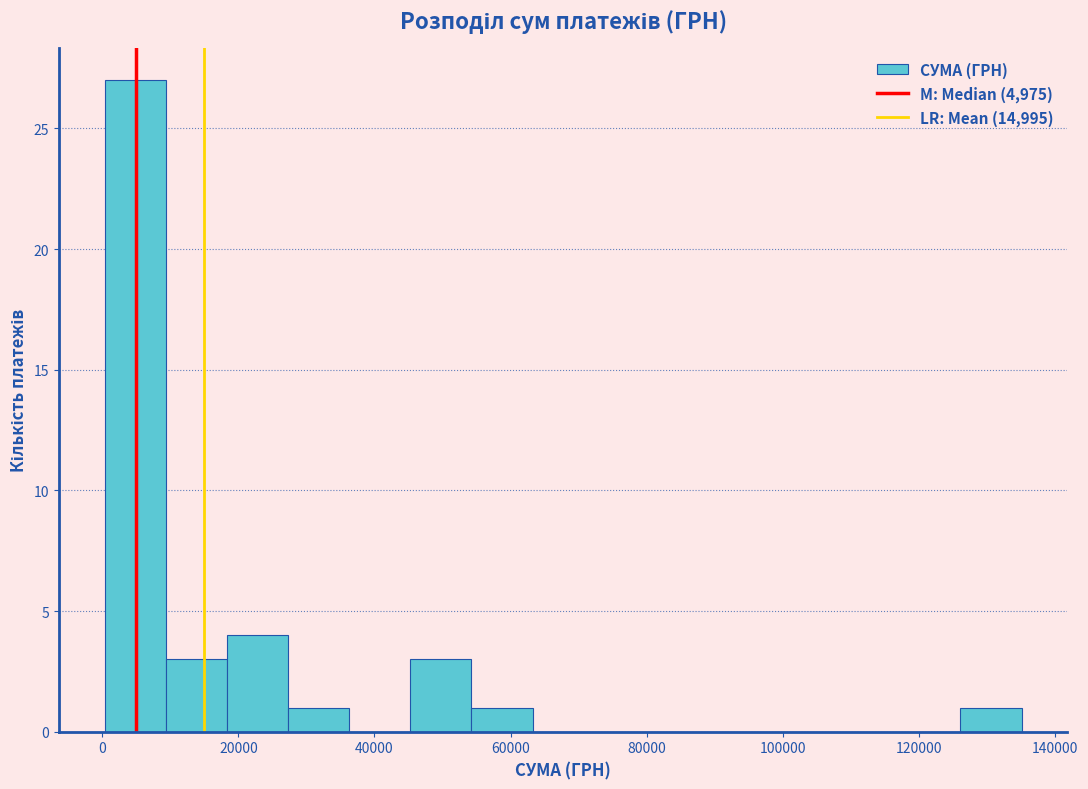

Reading left to right, list every bar in this chart as the range it spans on the x-axis followed by its height. Neither the bar edges nor the heights are printed on the chart, so give them approximately, as read against the axes.

0 to 10000: 27
10000 to 18000: 3
18000 to 28000: 4
28000 to 36000: 1
36000 to 46000: 0
46000 to 54000: 3
54000 to 64000: 1
64000 to 72000: 0
72000 to 82000: 0
82000 to 90000: 0
90000 to 100000: 0
100000 to 108000: 0
108000 to 118000: 0
118000 to 126000: 0
126000 to 136000: 1